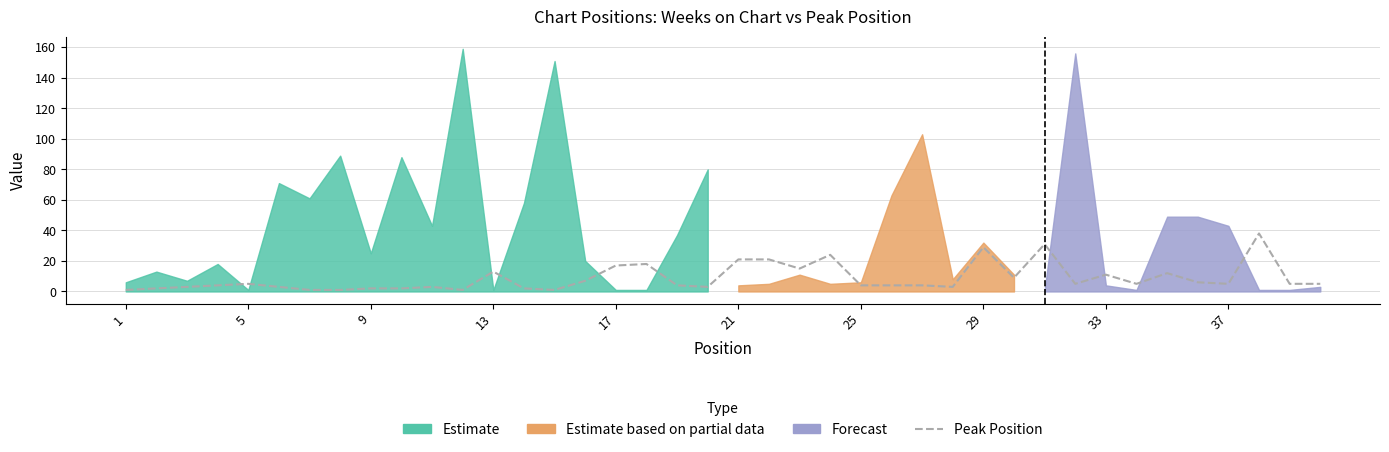

Where is the data nearest to the value 19?

17